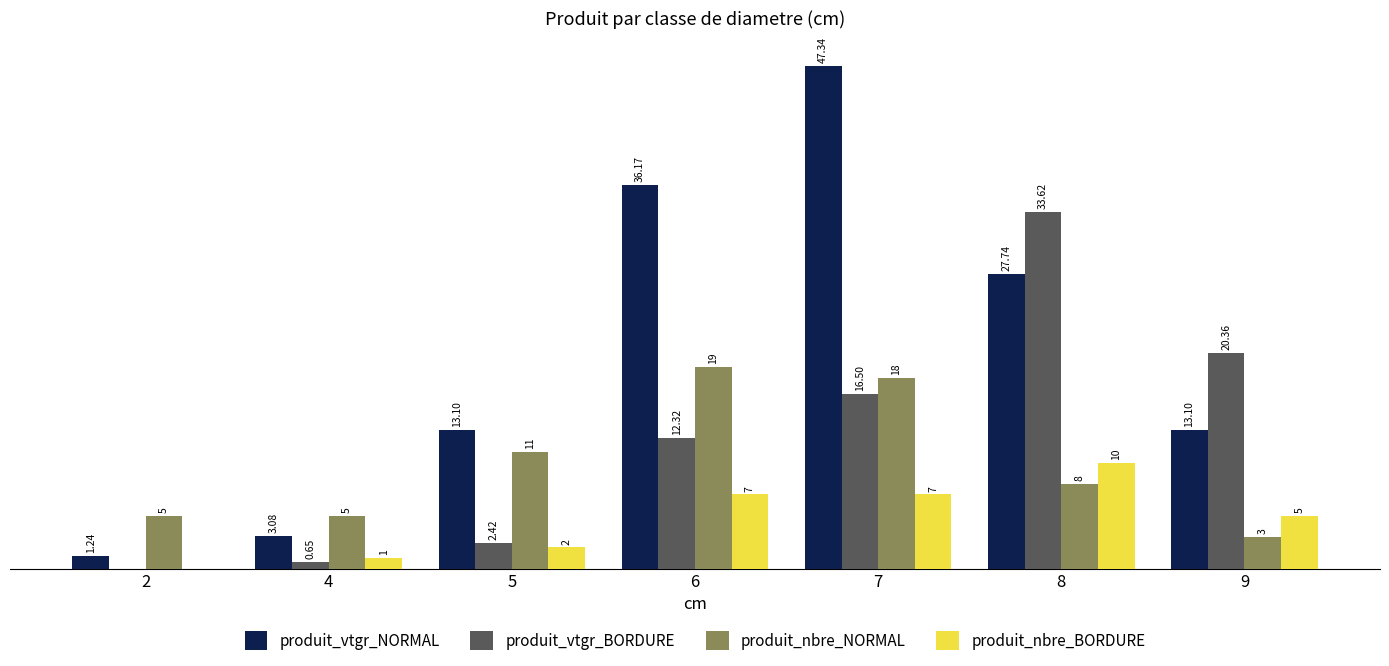

Which series has the largest total across all categories?

produit_vtgr_NORMAL